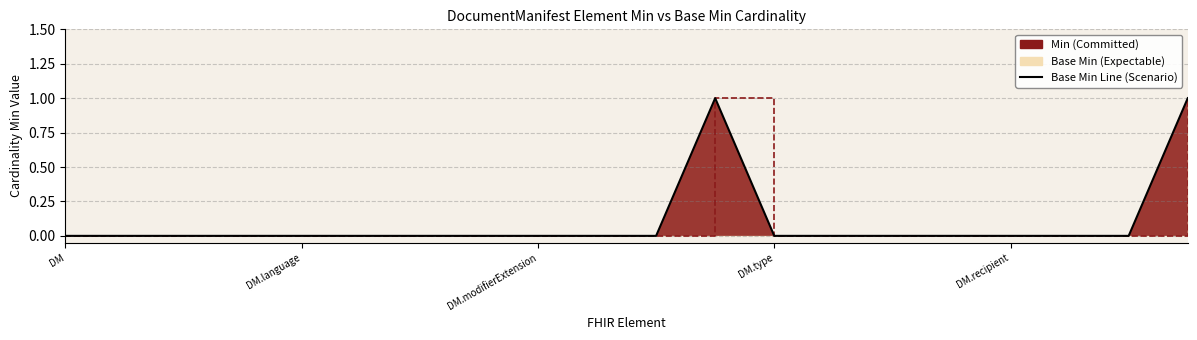

Where is the data nearest to the value 0?

DM